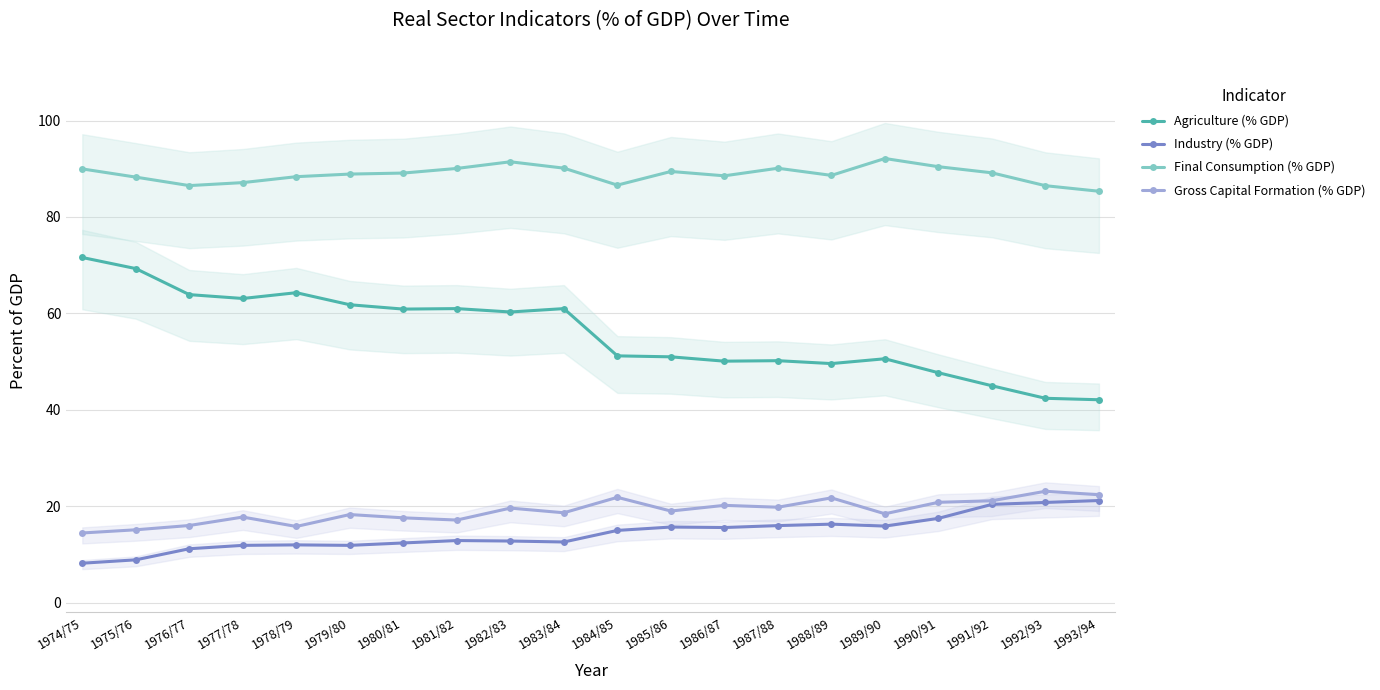

In Final Consumption (% GDP), how many points are higher than both neighbors (excluding endpoints)?

4